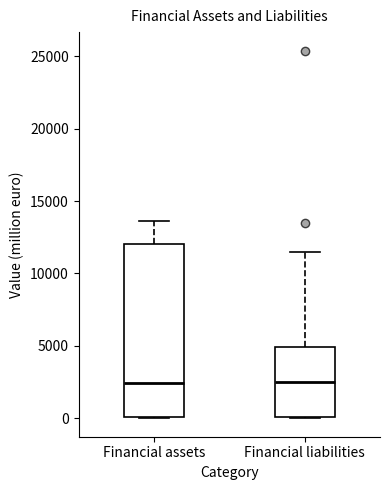

Where is the lower edge of the box for Financial liabilities on the y-axis? The values are not printed on the chart, so give them approximately, as read against the axis.

0